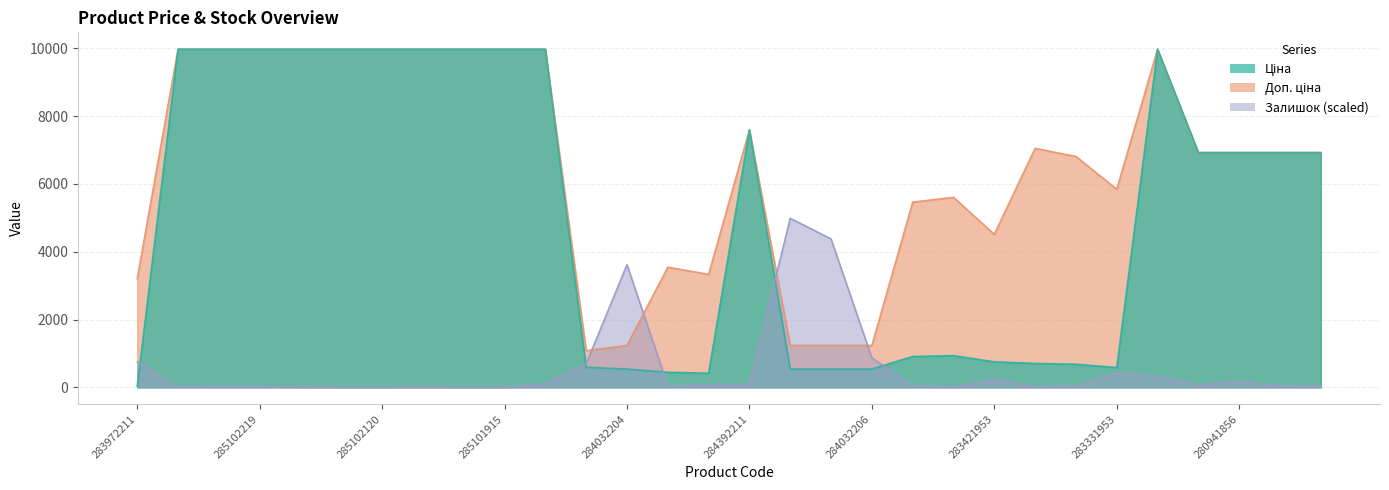

At how many categories does at least one series exceed 3570?

25